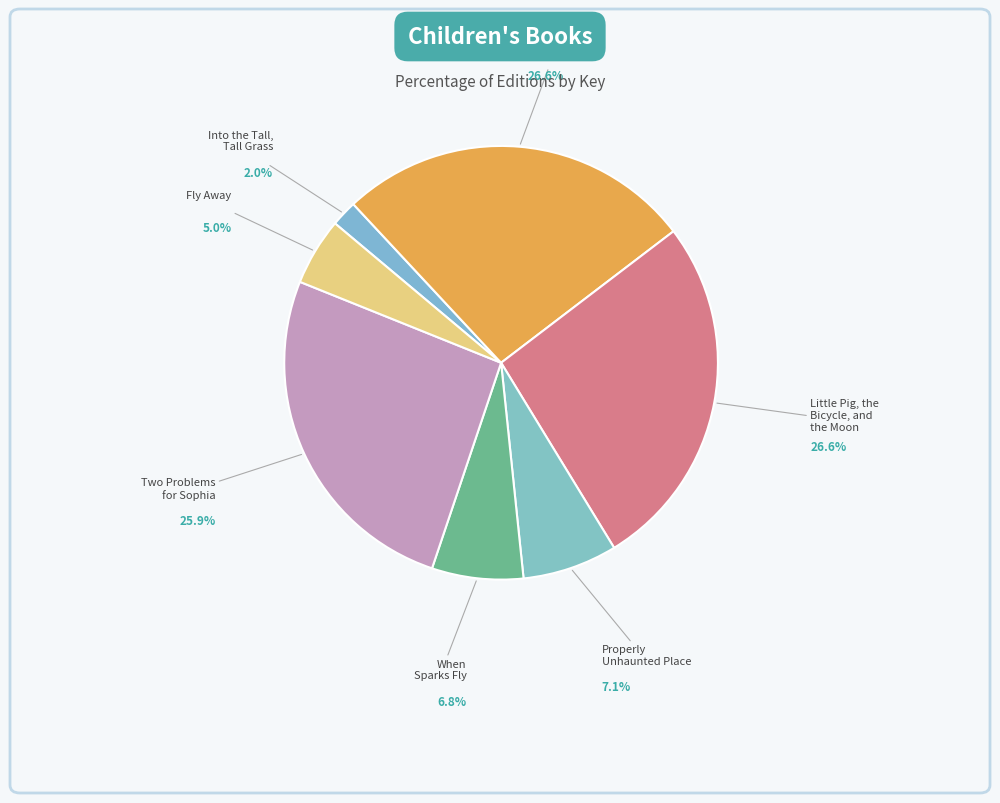

How many segments does this pie chart have?

7